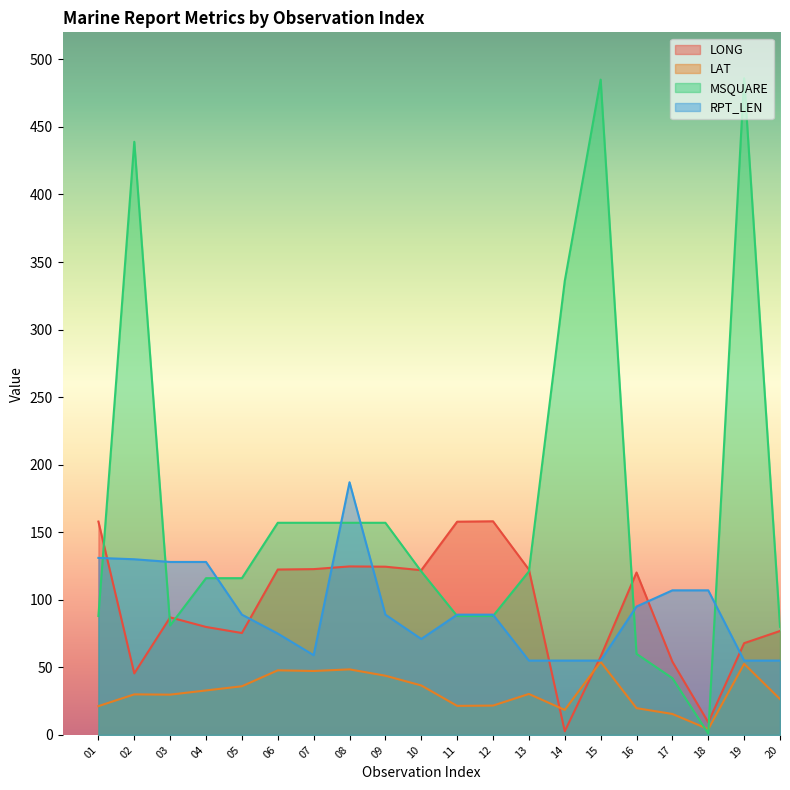

Does the chart display data point markers on the line(s)?

No